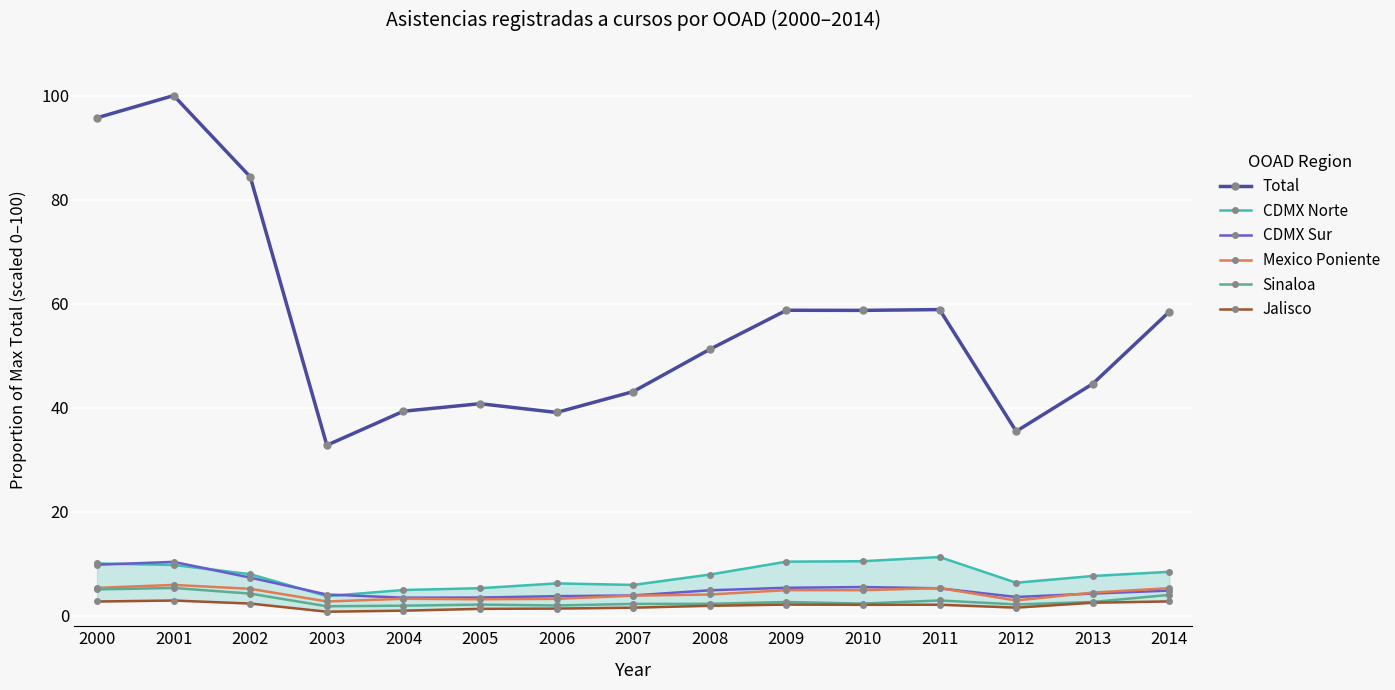

What is the lowest value of the CDMX Sur series?

3.5